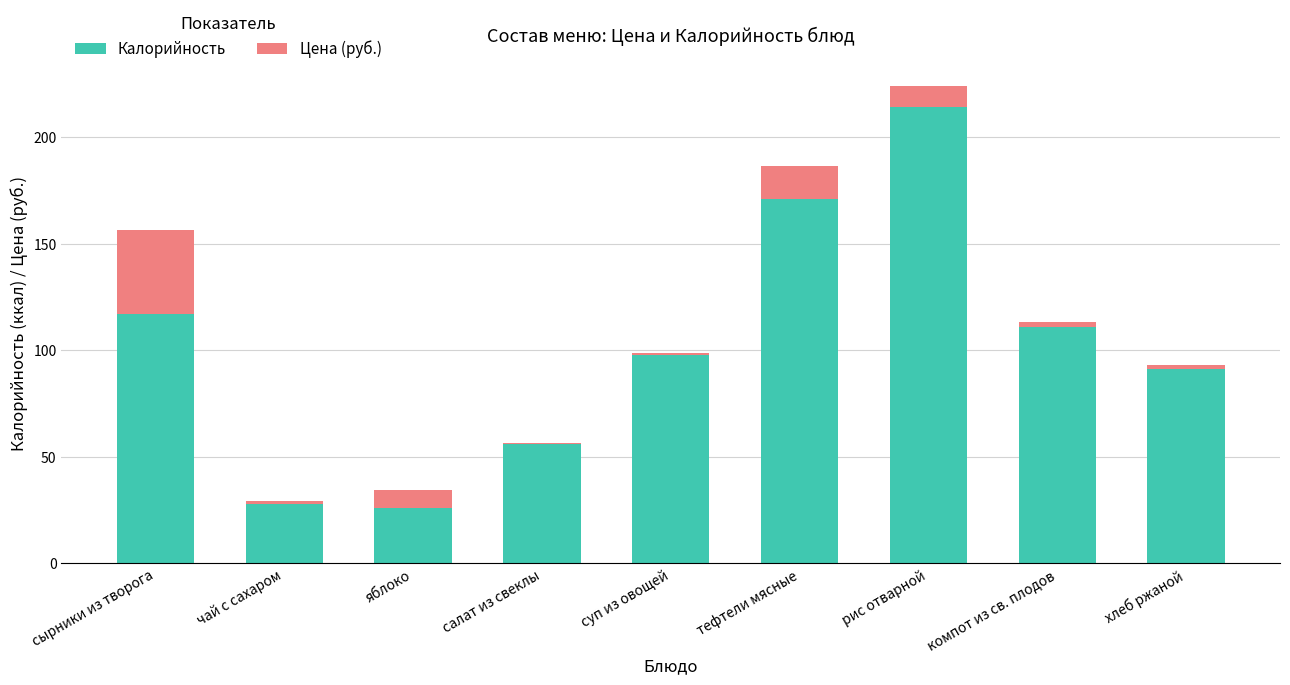

True or false: Калорийность has a value of 10.5 at яблоко.

False